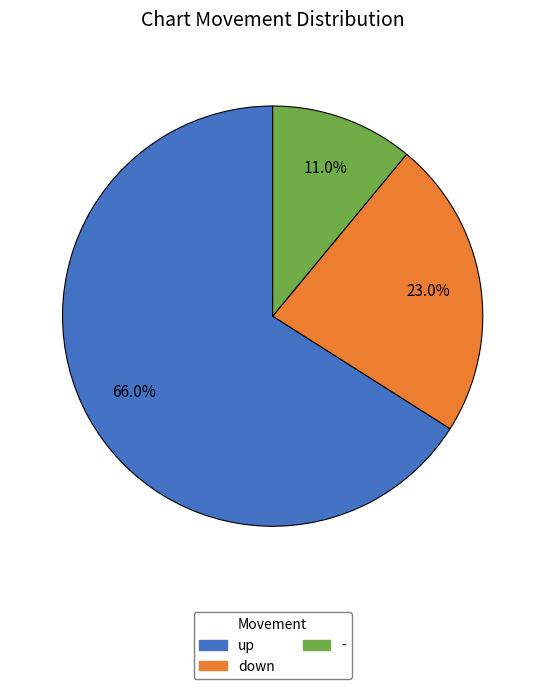

To the nearest percent, what is the difference between the up and - slice percentages?

55%